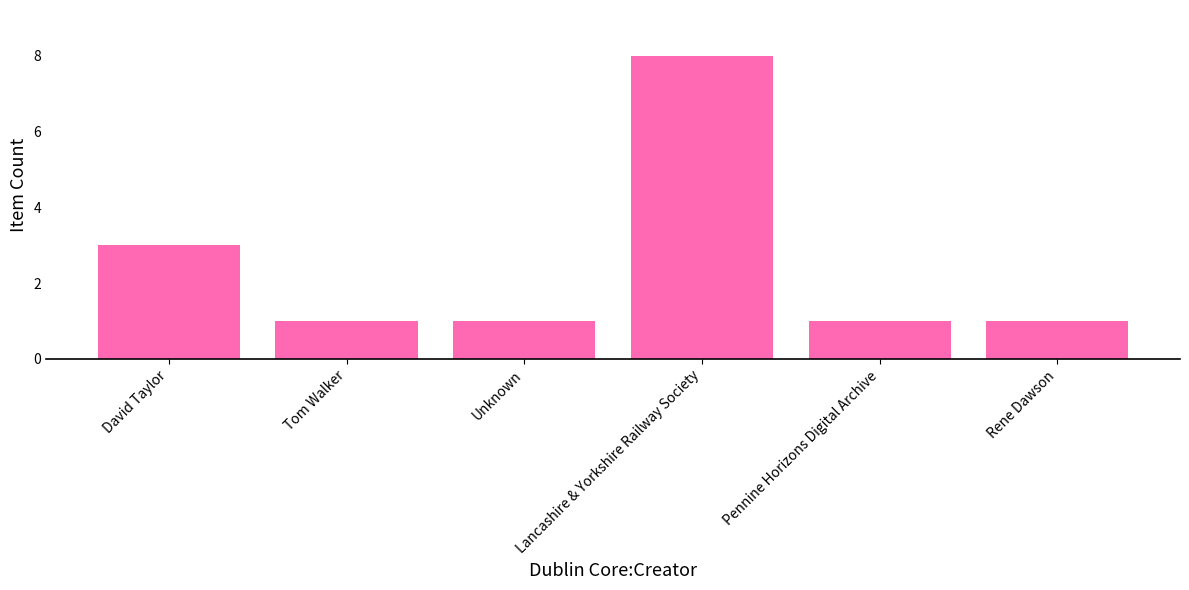

What position from the left is Lancashire & Yorkshire Railway Society?

4